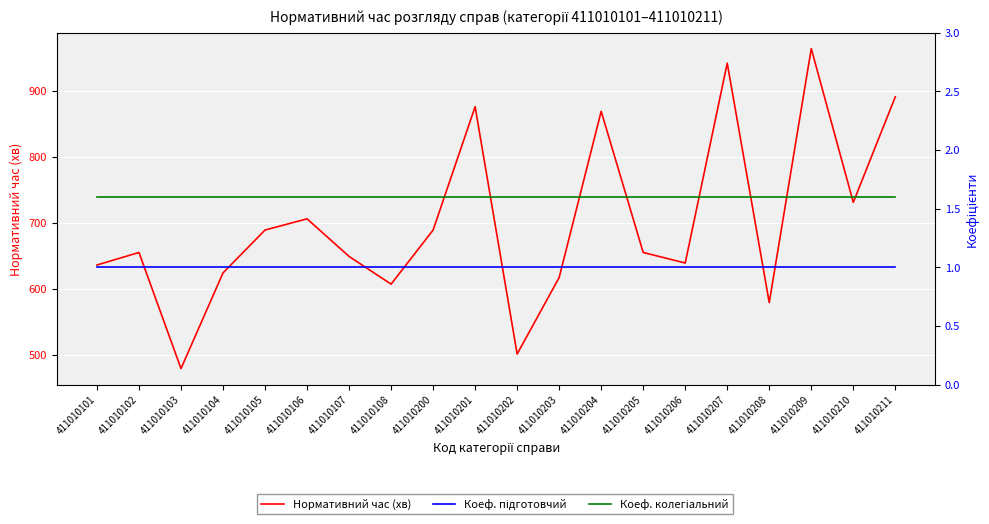

True or false: Коеф. підготовчий has more than 0 interior local peaks.

False